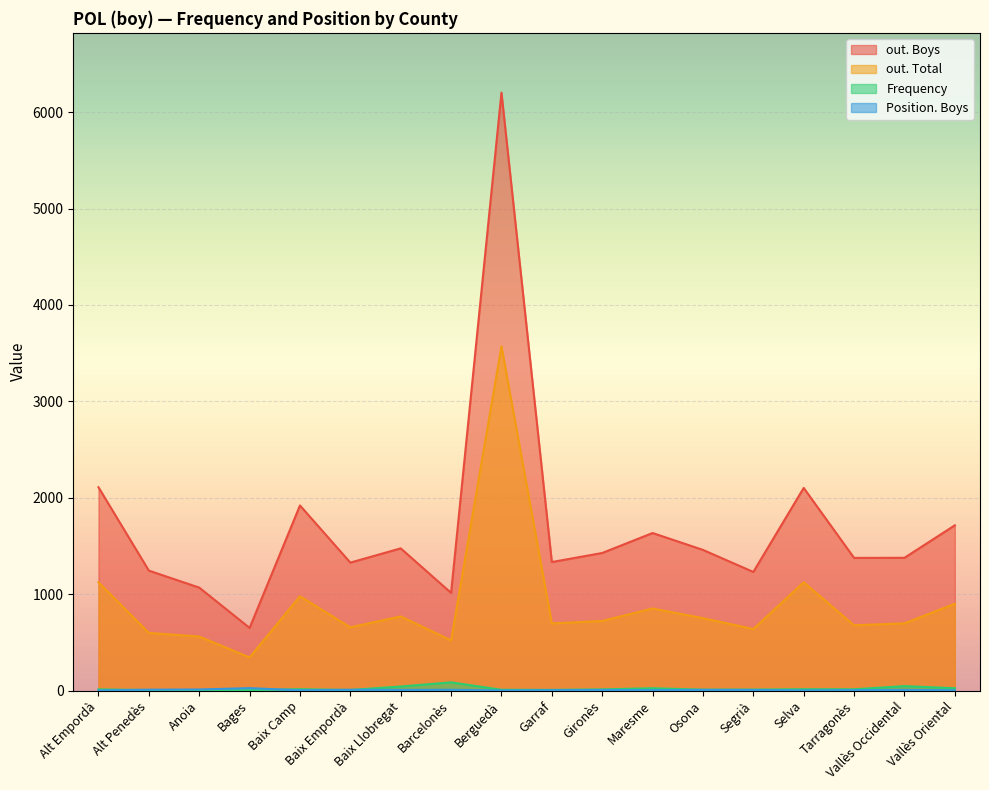

Is it true that Frequency equals 13 at Segrià?

False